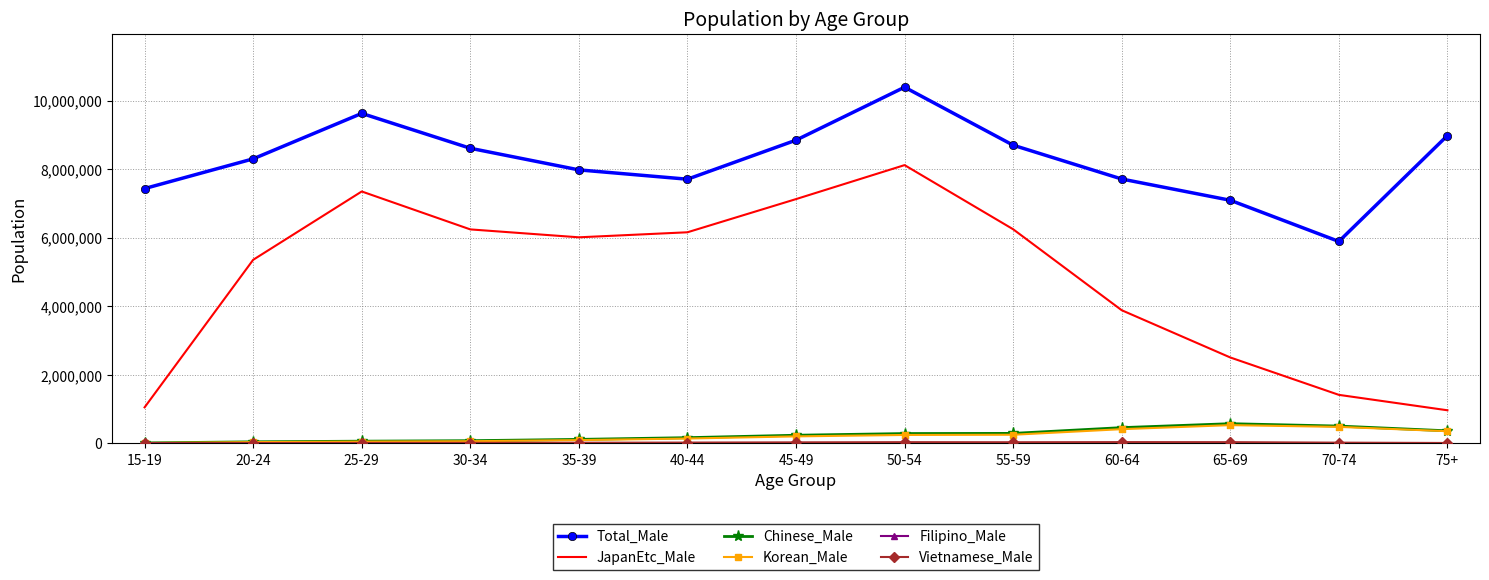

The value of JapanEtc_Male at 45-49 is 4281125. True or false?

False